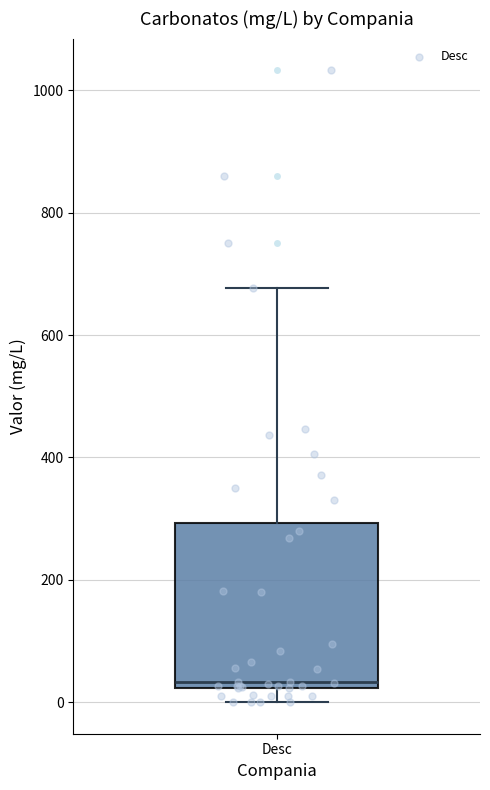

Transcribe this box plot: give where the median line is, the range the box spans, and where the two whiskers end, as read against the y-axis. The values are not printed on the chart, so give them approximately, as read against the axis.

median 40, box 20 to 300, whiskers 0 to 680